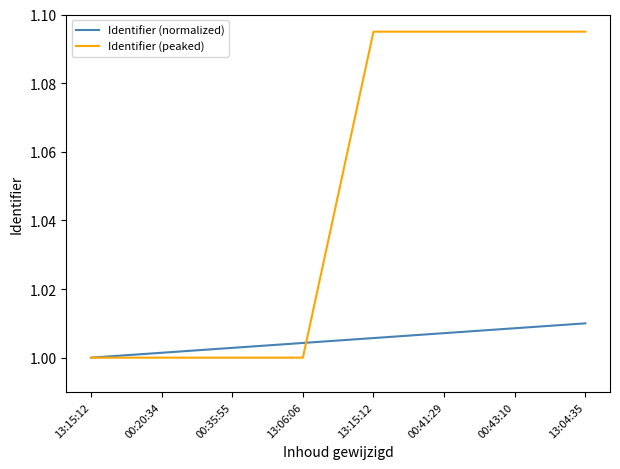

Reading left to right, transcribe all the data shown in this chart.

Identifier (normalized): 1.0	1.0	1.0	1.0	1.0	1.0	1.0	1.0
Identifier (peaked): 1.0	1.0	1.0	1.0	1.1	1.1	1.1	1.1